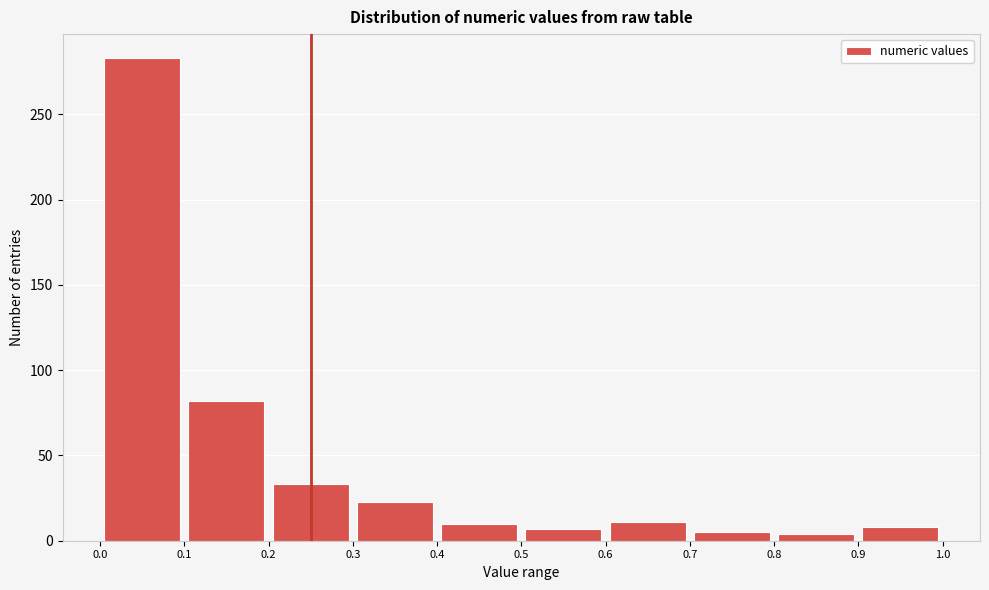

Reading left to right, transcribe this chart: for each bar, give the range it covers on the x-axis and its height. The values are not printed on the chart, so give them approximately, as read against the axis.

0.0 to 0.1: 285
0.1 to 0.2: 80
0.2 to 0.3: 35
0.3 to 0.4: 25
0.4 to 0.5: 10
0.5 to 0.6: 5
0.6 to 0.7: 10
0.7 to 0.8: 5
0.8 to 0.9: under 5
0.9 to 1.0: 10